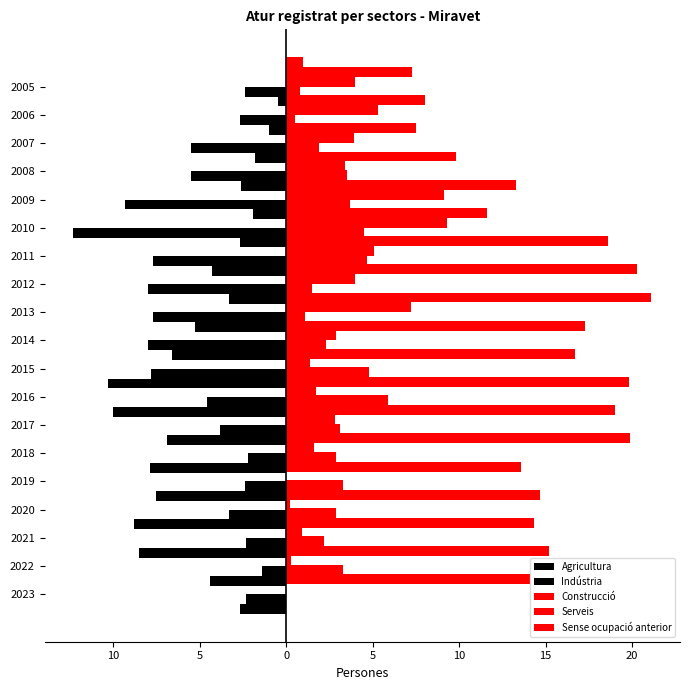

Reading right to left, list all the values displayed in this chart.

Agricultura: -0.5	-1.0	-1.8	-2.6	-1.9	-2.7	-4.3	-3.3	-5.3	-6.6	-10.3	-10.0	-6.9	-7.9	-7.5	-8.8	-8.5	-4.4	-2.7
Indústria: -2.4	-2.7	-5.5	-5.5	-9.3	-12.3	-7.7	-8.0	-7.7	-8.0	-7.8	-4.6	-3.8	-2.2	-2.4	-3.3	-2.3	-1.4	-2.3
Construcció: 4.0	5.3	3.9	3.4	9.1	9.3	5.1	4.0	7.2	2.9	1.4	1.7	2.8	1.6	0.0	0.2	0.9	0.3	0.0
Serveis: 7.3	8.0	7.5	9.8	13.3	11.6	18.6	20.3	21.1	17.3	16.7	19.8	19.0	19.9	13.6	14.7	14.3	15.2	14.1
Sense ocupació anterior: 1.0	0.8	0.5	1.9	3.5	3.7	4.5	4.7	1.5	1.1	2.3	4.8	5.9	3.1	2.9	3.3	2.9	2.2	3.3